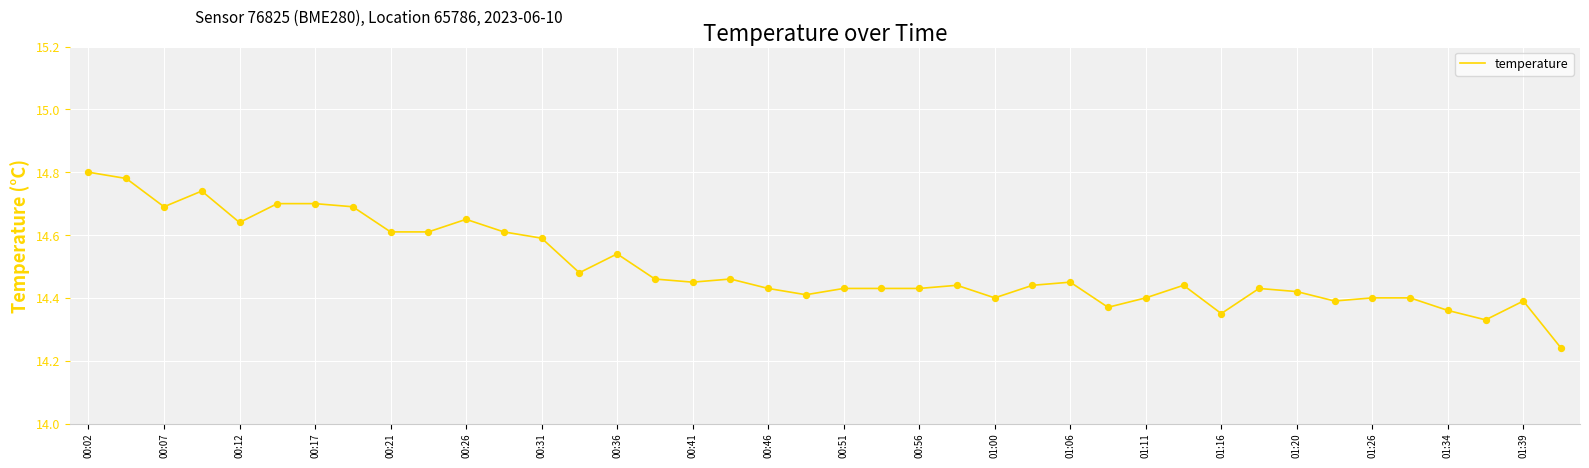

What is the difference between the maximum and minimum values?

0.6